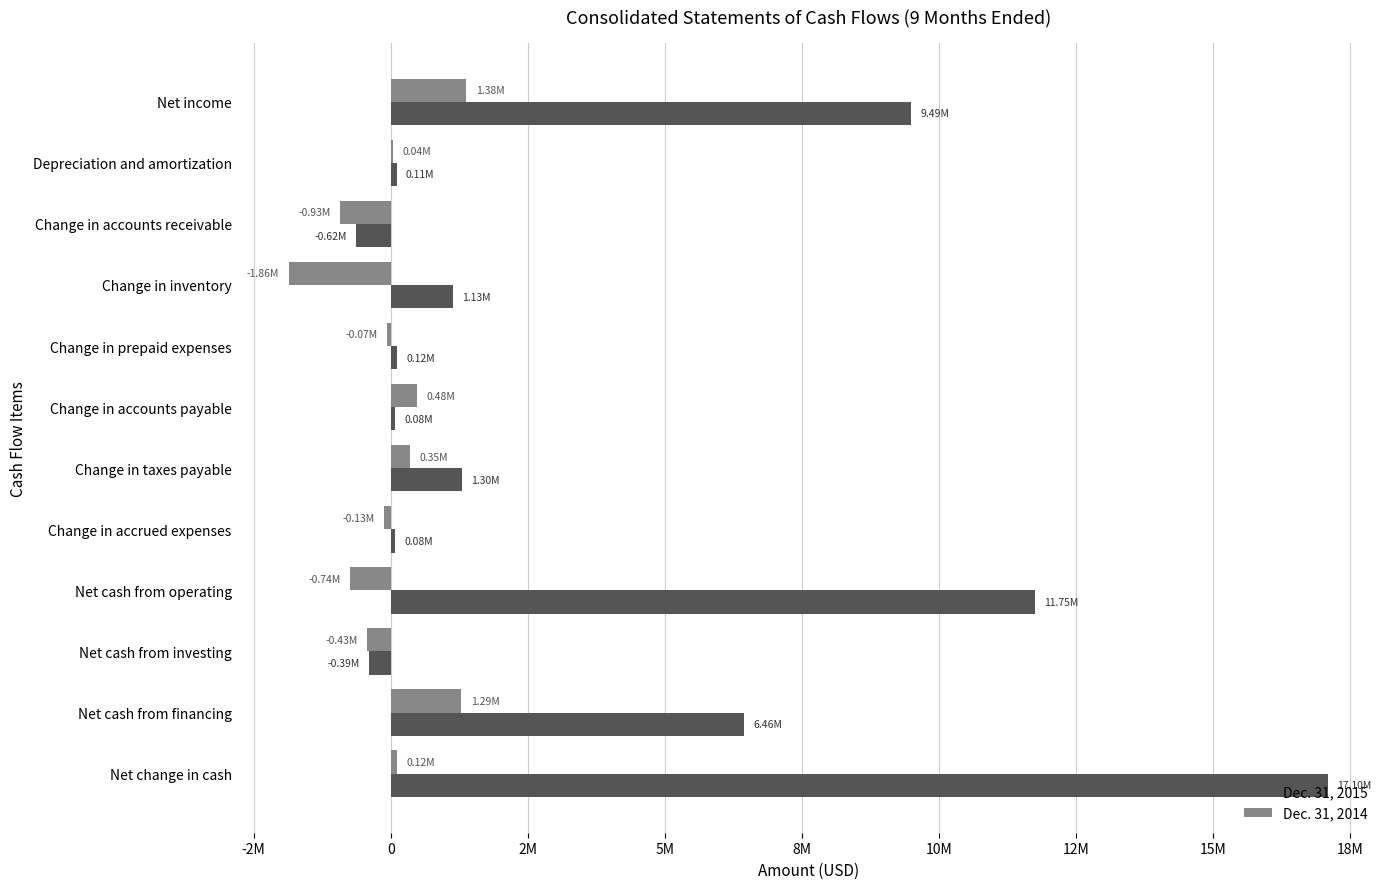

Where is Dec. 31, 2015 nearest to the value 8239748?

Net income